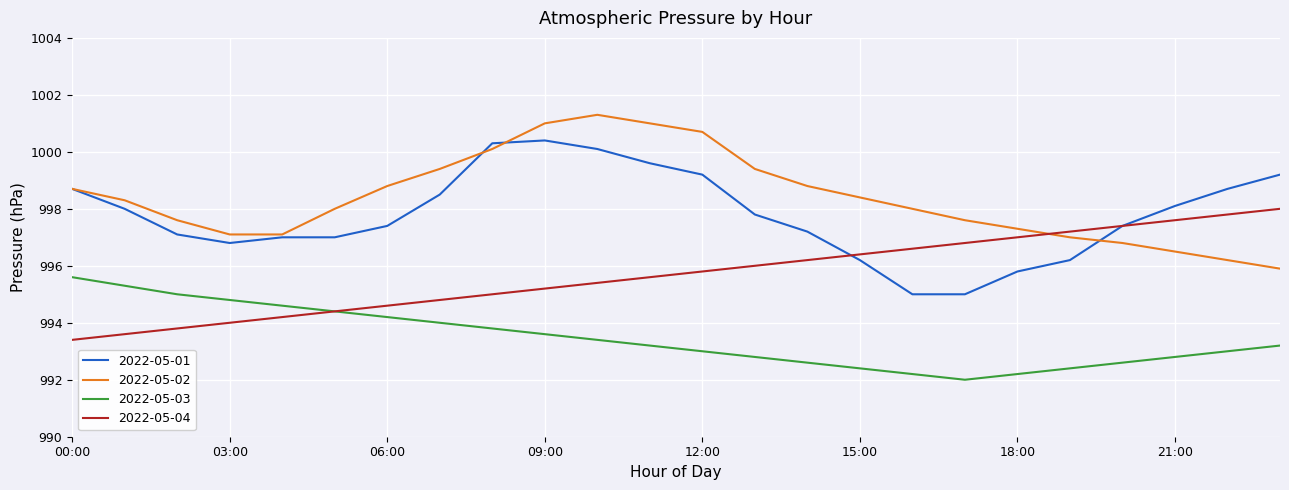

What is the highest value of the 2022-05-01 series?

1000.4